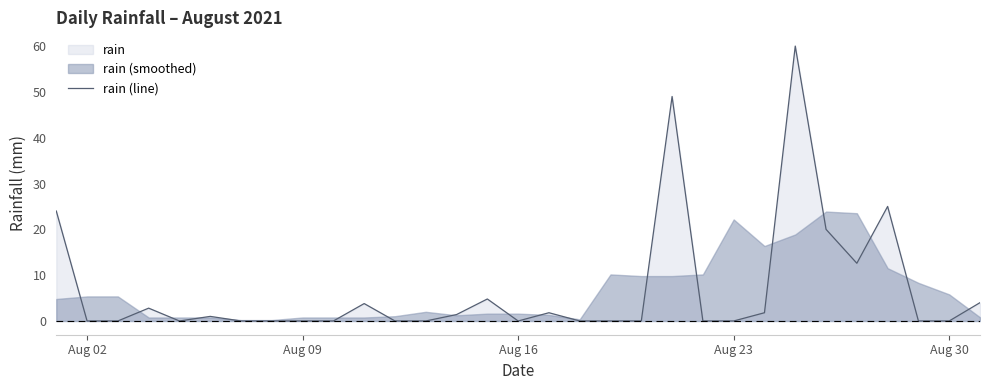

What is the sum of all values?

212.0